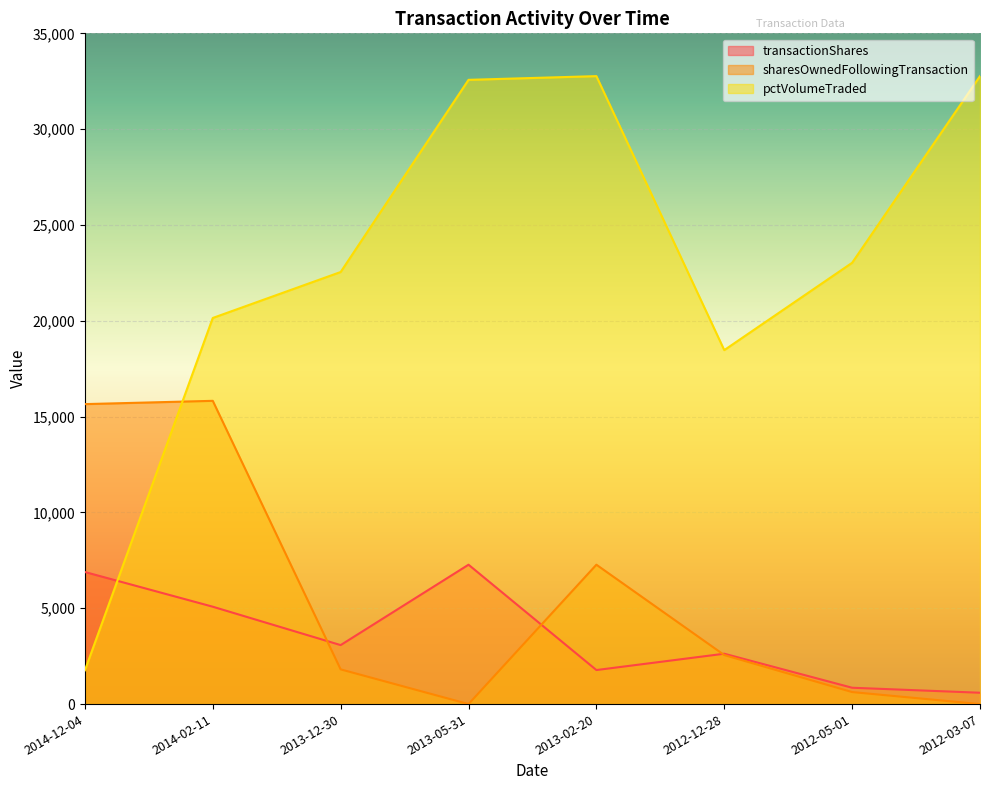

At which category does transactionShares reach its first local peak?

2013-05-31